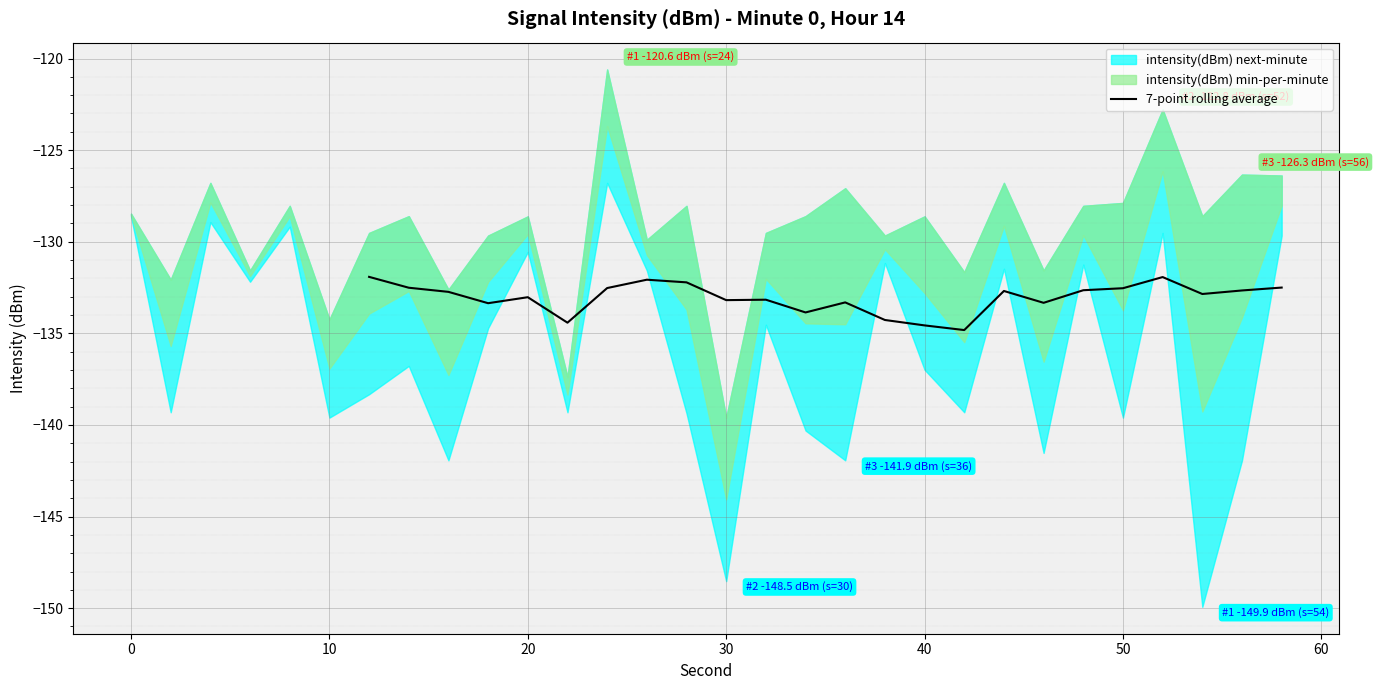

Is it true that 7-point rolling average equals -133.0 at 20?

True